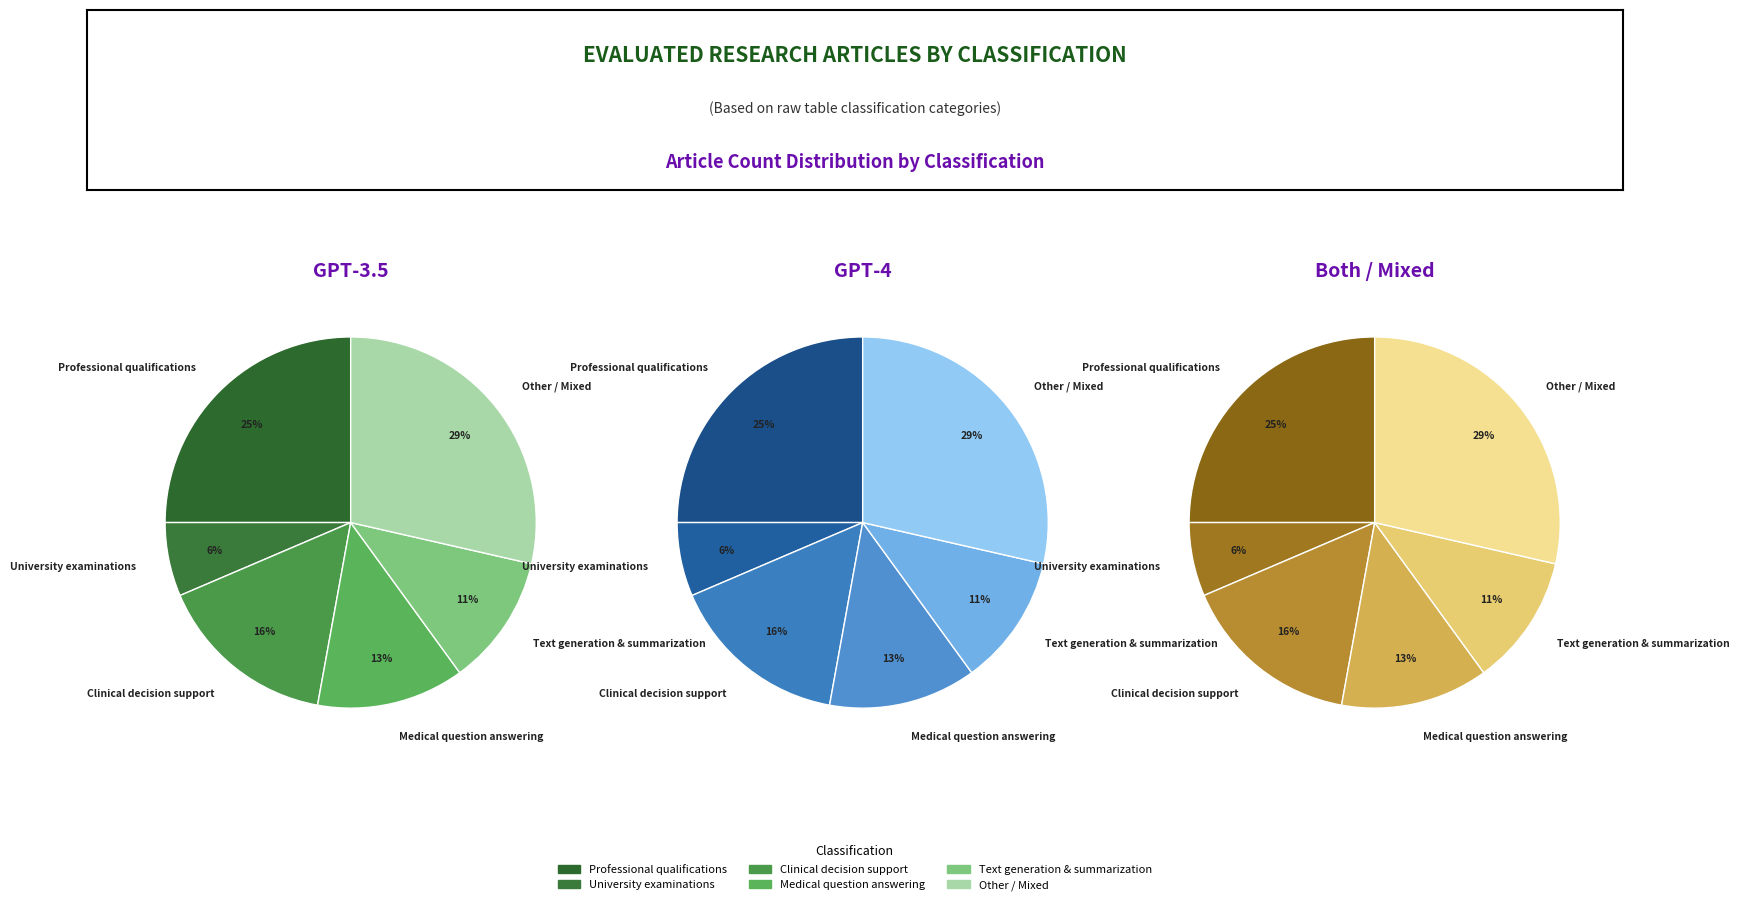

Which has a higher value, University examinations or Medical question answering?

Medical question answering